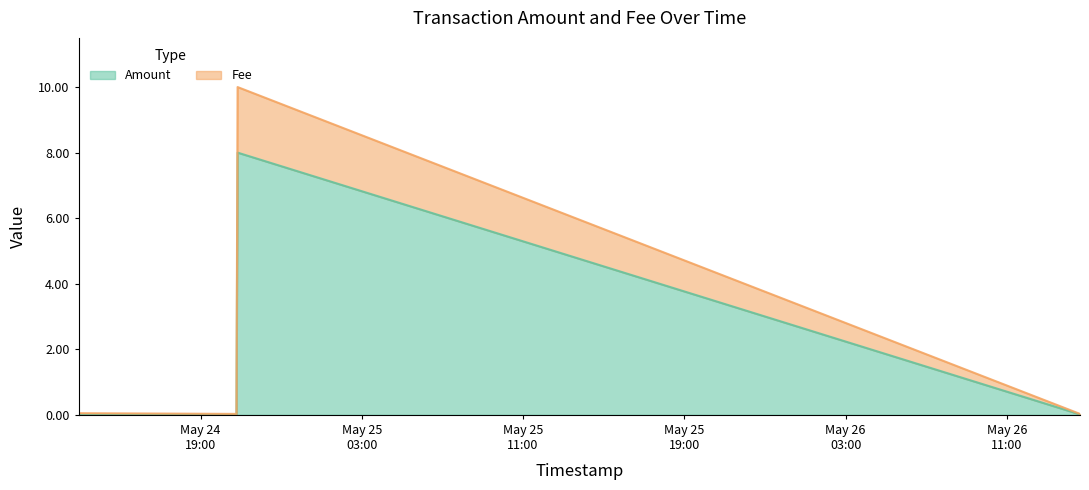

Reading right to left, what are all the values shown in this chart?

Amount: 2021-05-26 14:37:39=0.0	2021-05-24 20:50:22=8.0	2021-05-24 20:46:57=0.0	2021-05-24 20:42:10=0.0	2021-05-24 12:56:55=0.0
Fee: 2021-05-26 14:37:39=0.0	2021-05-24 20:50:22=10.0	2021-05-24 20:46:57=0.0	2021-05-24 20:42:10=0.0	2021-05-24 12:56:55=0.1